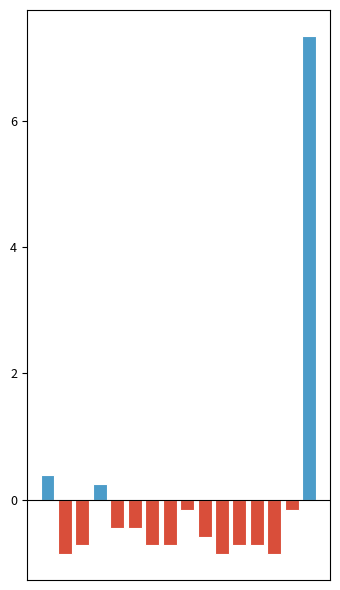

What is the value of the 5th bar from the left?

-0.4